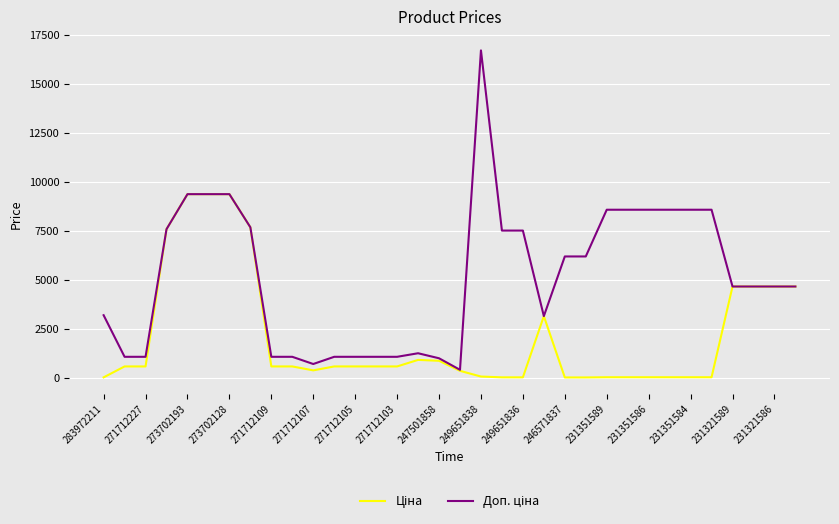

What is the greatest value displayed?

16722.0